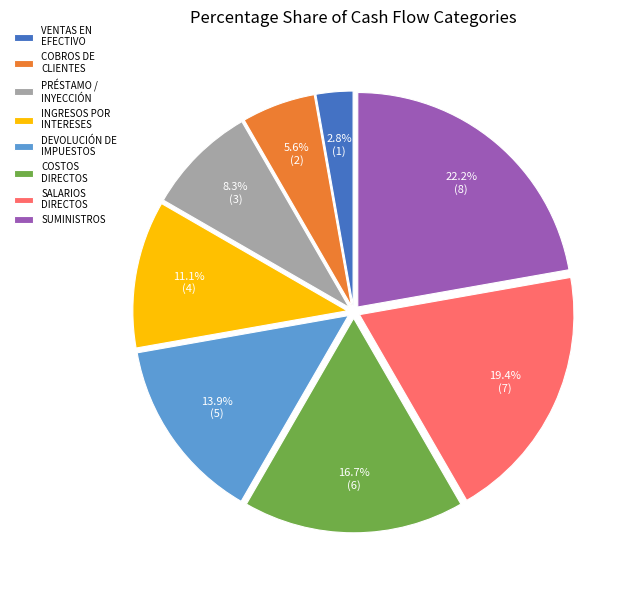

What percentage is the VENTAS EN EFECTIVO slice, to the nearest percent?

3%